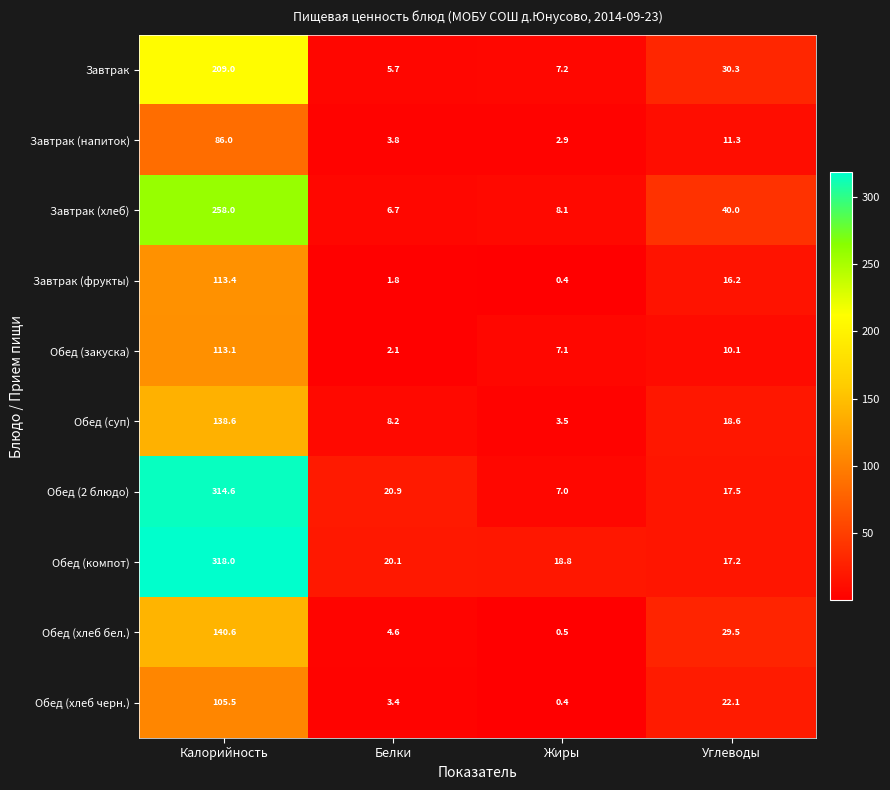

What is the sum of all Обед (хлеб черн.) values?

131.4